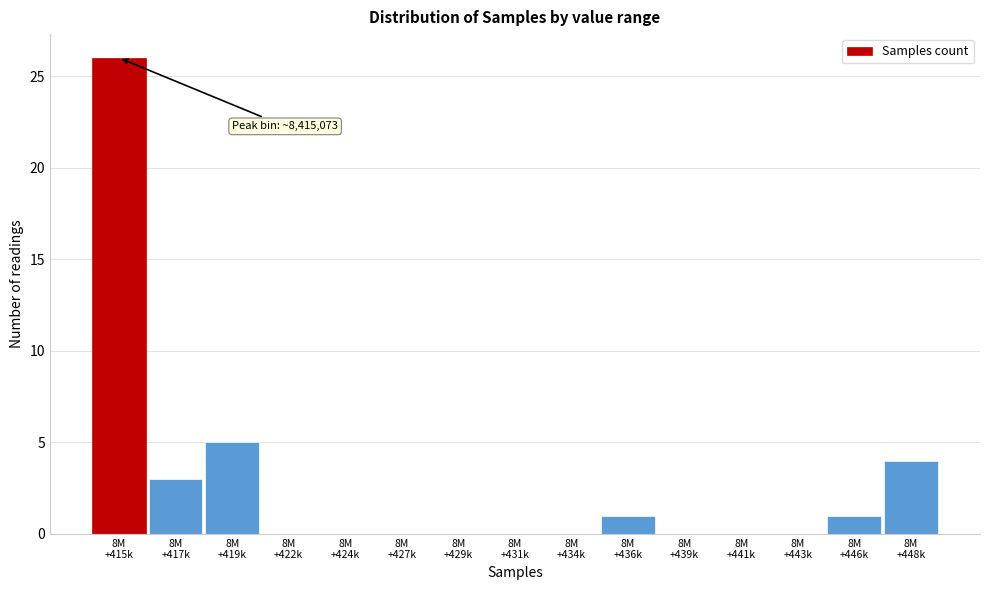

What is the maximum value shown in the chart?

26